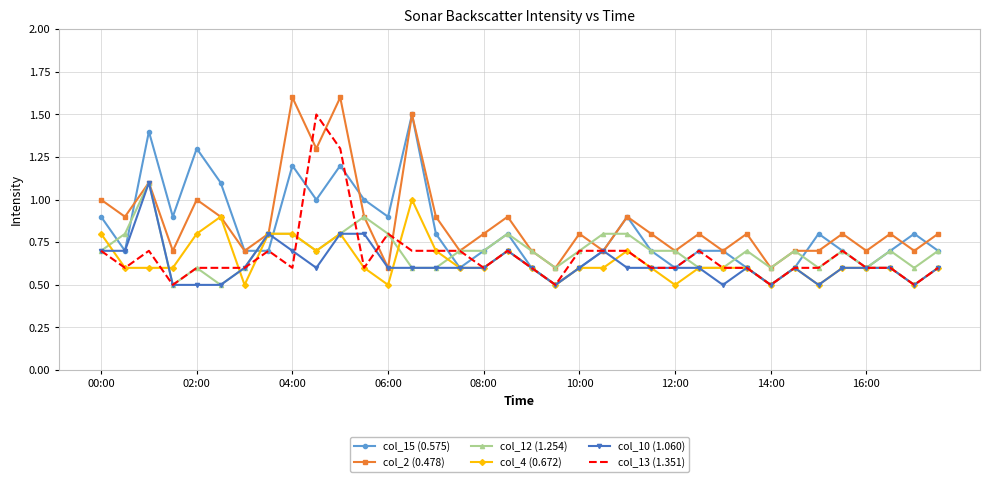

What is the highest value of the col_4 (0.672) series?

1.0